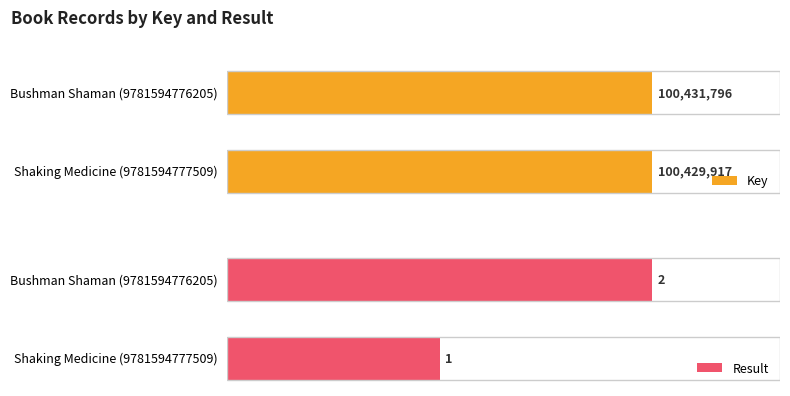

Rank the series by their maximum value, from highest to lowest.

Key, Result